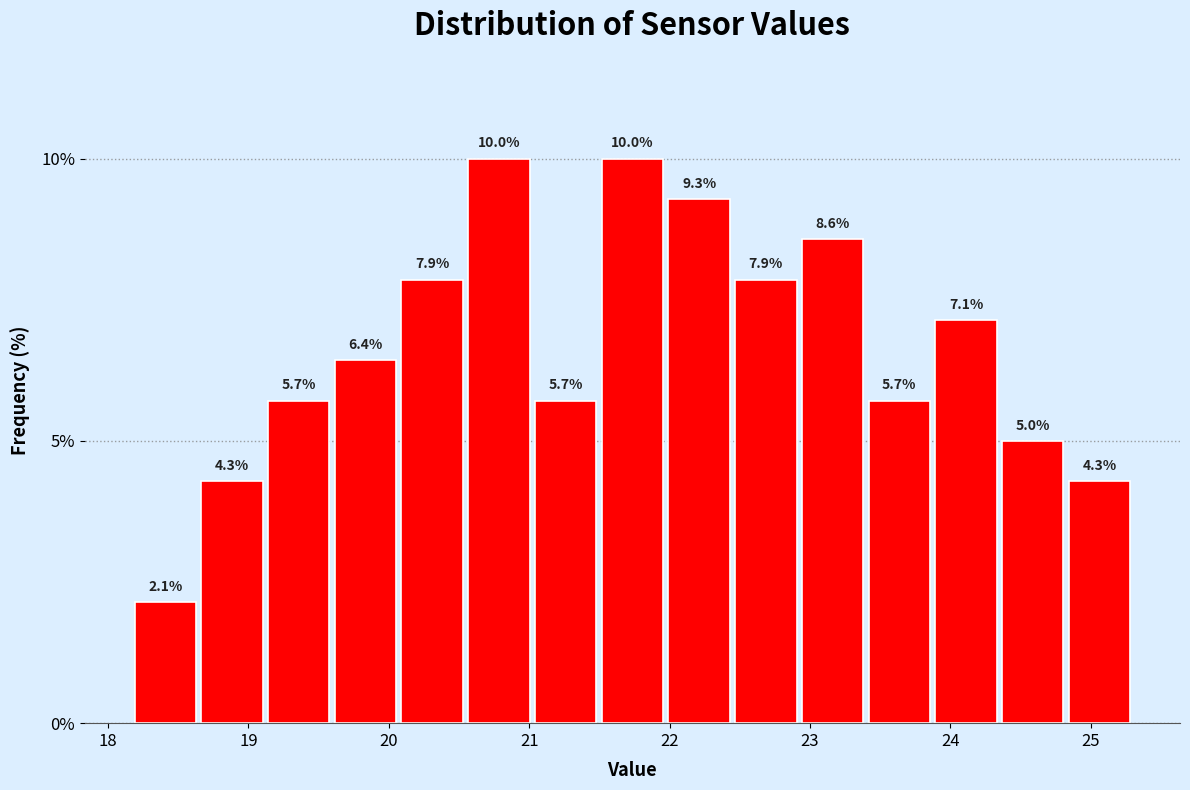

Reading left to right, transcribe this chart: for each bar, give the range it covers on the x-axis and its height. The bar edges are not printed on the chart, so give them approximately, as read against the axis.

18.2 to 18.6: 2.1
18.6 to 19.1: 4.3
19.1 to 19.6: 5.7
19.6 to 20.1: 6.4
20.1 to 20.5: 7.9
20.5 to 21.0: 10.0
21.0 to 21.5: 5.7
21.5 to 22.0: 10.0
22.0 to 22.4: 9.3
22.4 to 22.9: 7.9
22.9 to 23.4: 8.6
23.4 to 23.9: 5.7
23.9 to 24.3: 7.1
24.3 to 24.8: 5.0
24.8 to 25.3: 4.3